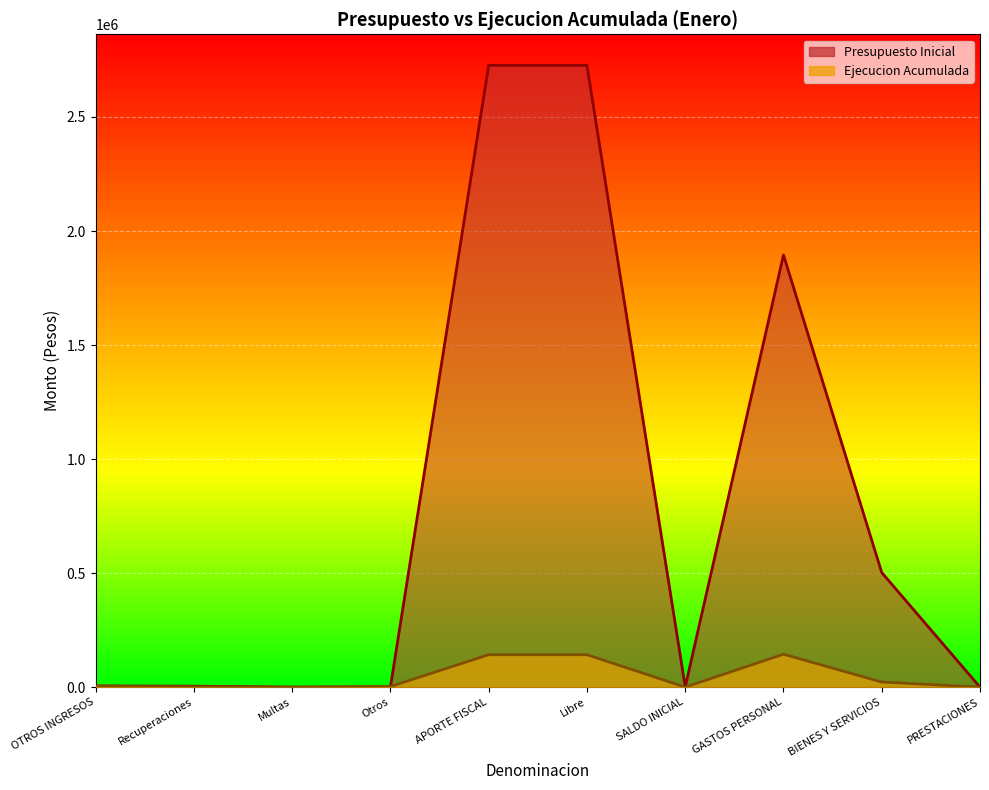

Reading left to right, list all the values displayed in this chart.

Presupuesto Inicial: OTROS INGRESOS=5210	Recuperaciones=4200	Multas=10	Otros=1000	APORTE FISCAL=2726373	Libre=2726373	SALDO INICIAL=1000	GASTOS PERSONAL=1895067	BIENES Y SERVICIOS=502375	PRESTACIONES=10
Ejecucion Acumulada: OTROS INGRESOS=4175	Recuperaciones=1566	Multas=0	Otros=2609	APORTE FISCAL=142075	Libre=142075	SALDO INICIAL=0	GASTOS PERSONAL=144264	BIENES Y SERVICIOS=22320	PRESTACIONES=0